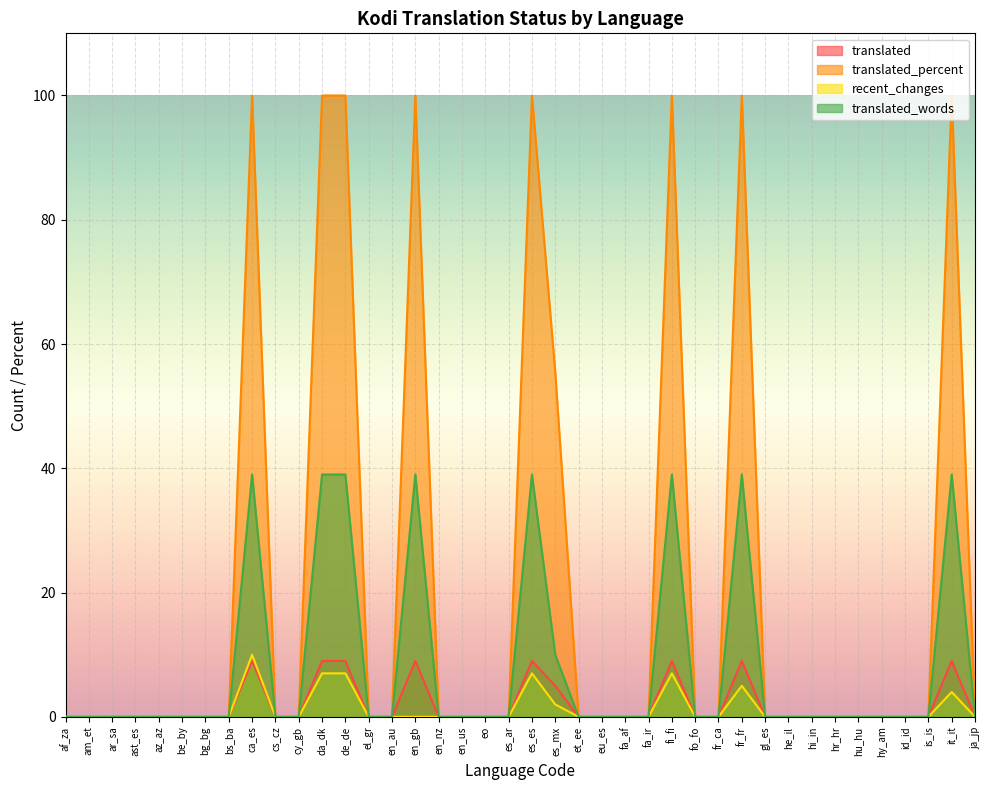

The recent_changes series shows 7.0 at fi_fi. True or false?

True